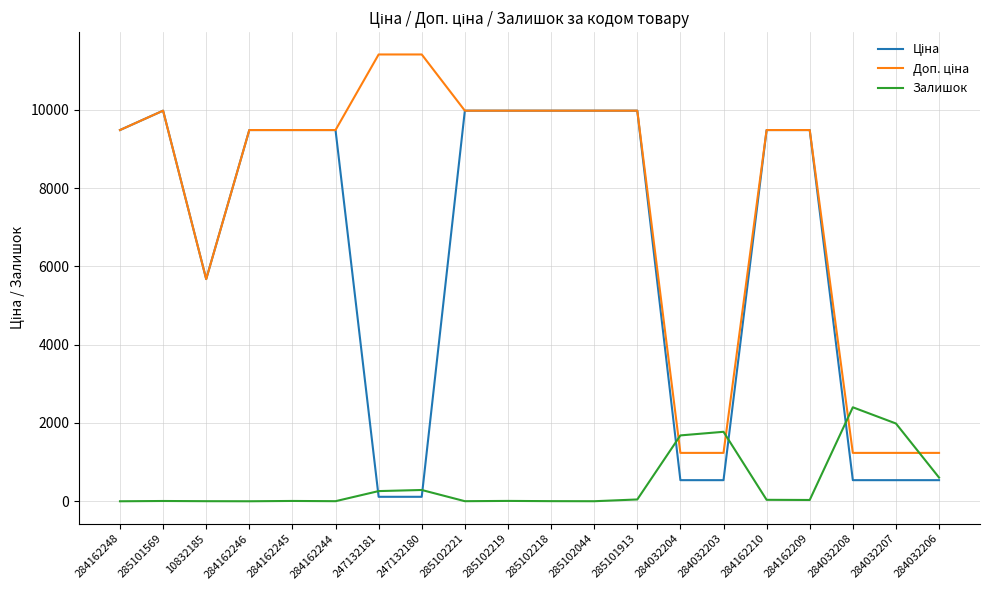

The value of Залишок at 247132181 is 260.0. True or false?

True